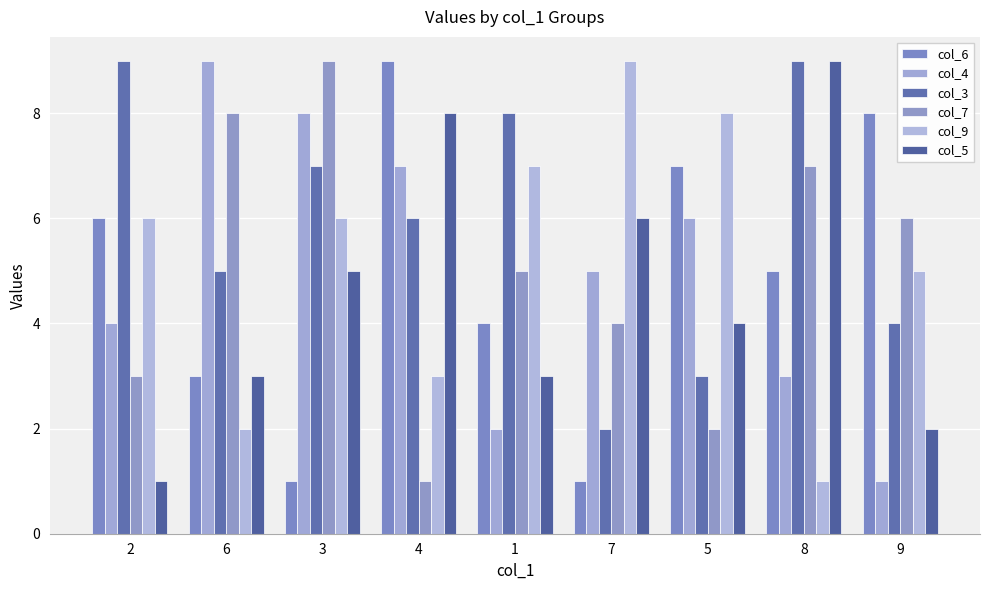

Between 4 and 3, which is larger?

4